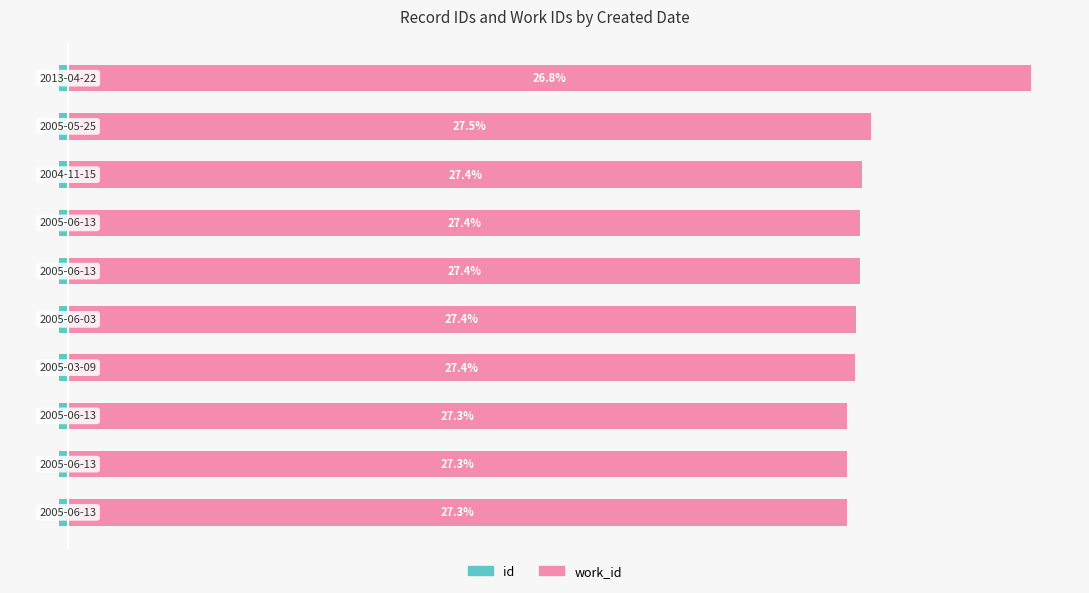

Rank the series by their average value, from highest to lowest.

work_id, id